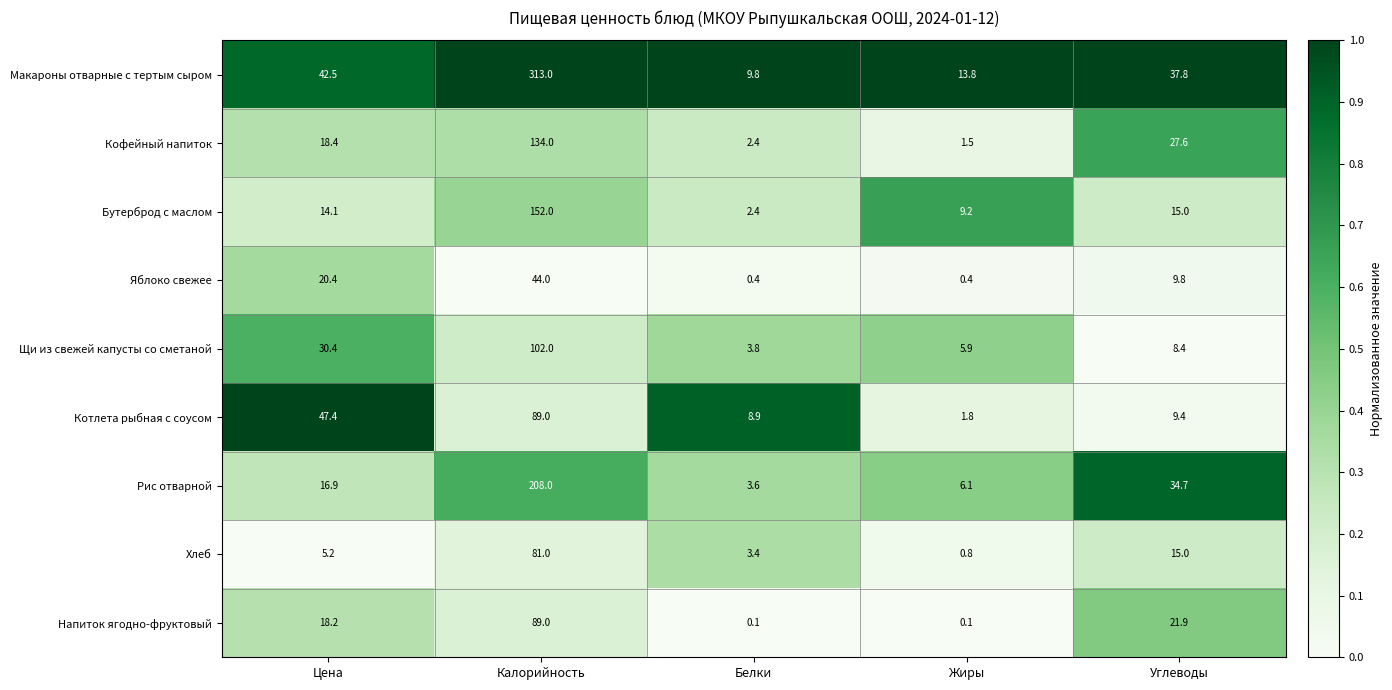

Which series has the largest total across all categories?

Макароны отварные с тертым сыром